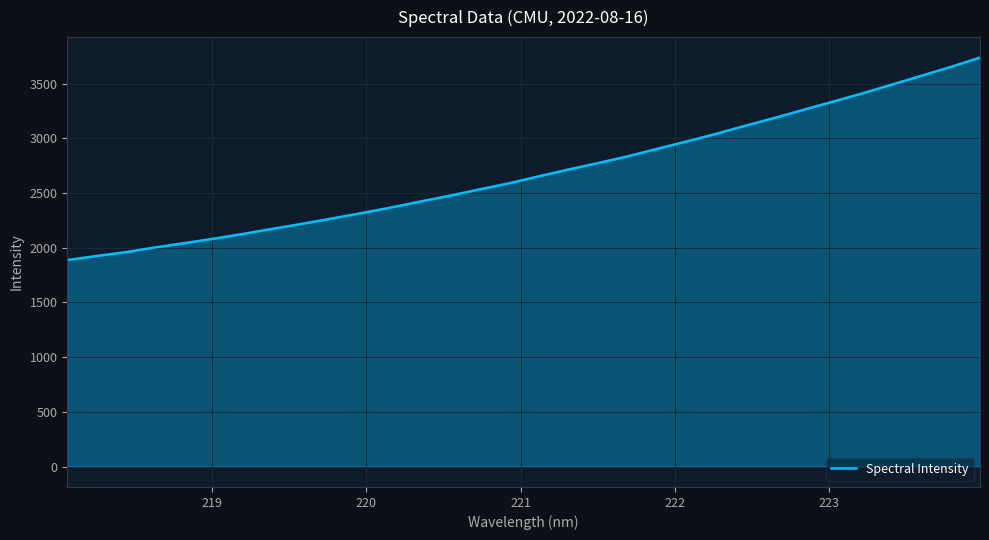

What is the greatest value displayed?

3738.6